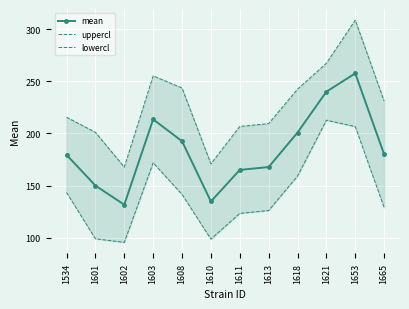

Rank the series at 1653 from highest to lowest value.

uppercl, mean, lowercl